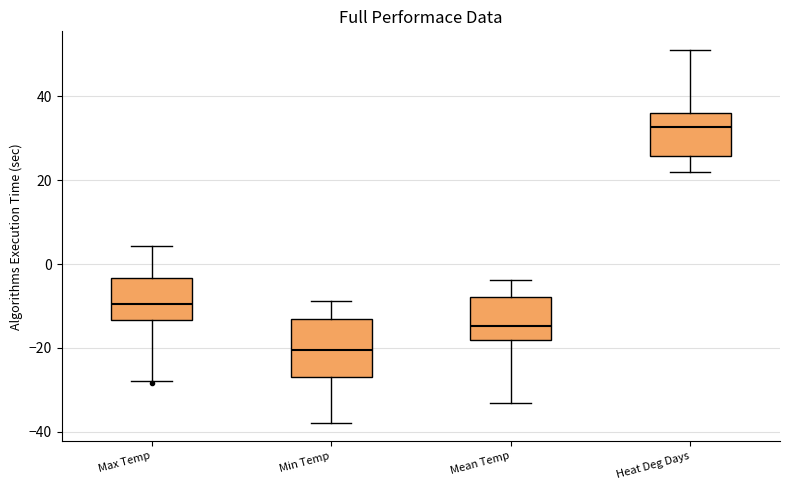

Comparing the boxes themselves (not the whiskers), which one is the tallest?

Min Temp